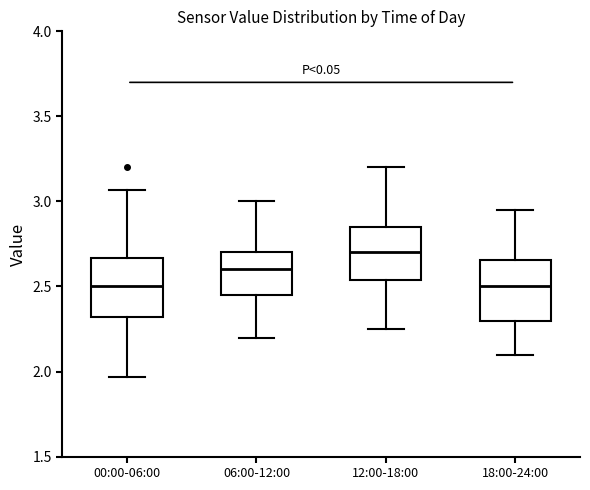

Reading left to right, transcribe this box plot: for each box, give where its median line is, the range the box spans, and where its two whiskers end, as read against the y-axis. The values are not printed on the chart, so give them approximately, as read against the axis.

00:00-06:00: median 2.50, box 2.30 to 2.65, whiskers 1.95 to 3.05
06:00-12:00: median 2.60, box 2.45 to 2.70, whiskers 2.20 to 3.00
12:00-18:00: median 2.70, box 2.55 to 2.85, whiskers 2.25 to 3.20
18:00-24:00: median 2.50, box 2.30 to 2.65, whiskers 2.10 to 2.95